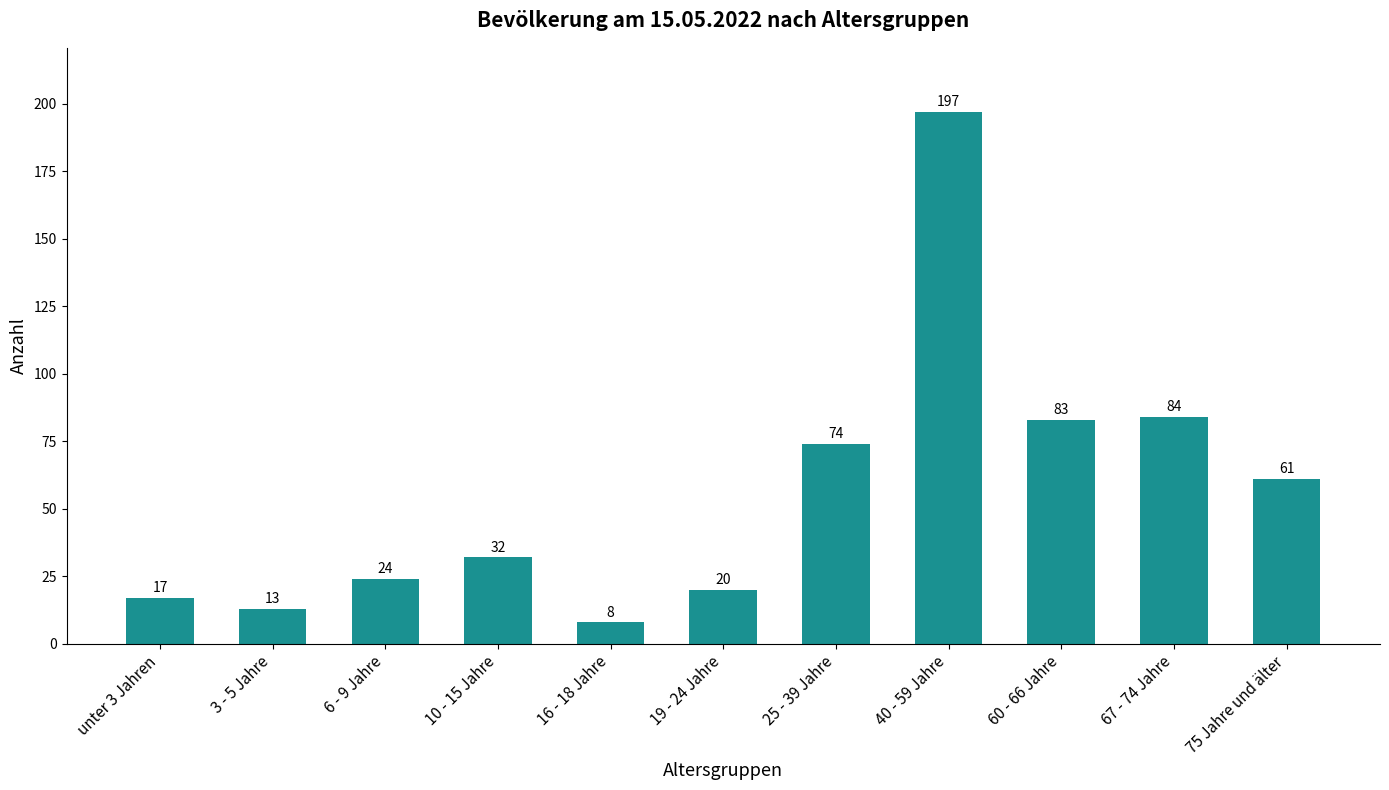

Where is the data nearest to the value 102?

67 - 74 Jahre